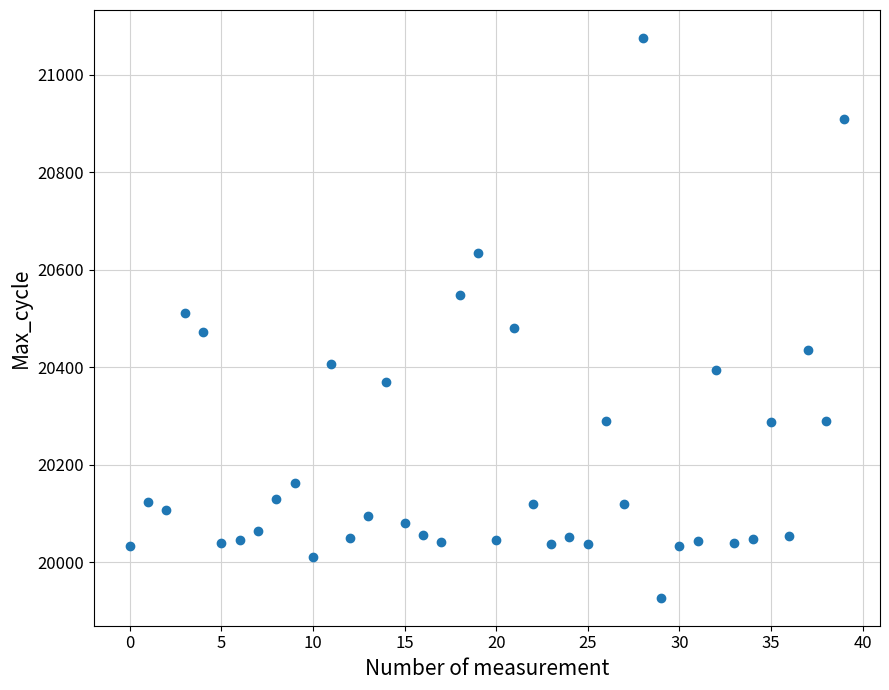

What is the range of Y values (max minus min)?

1148